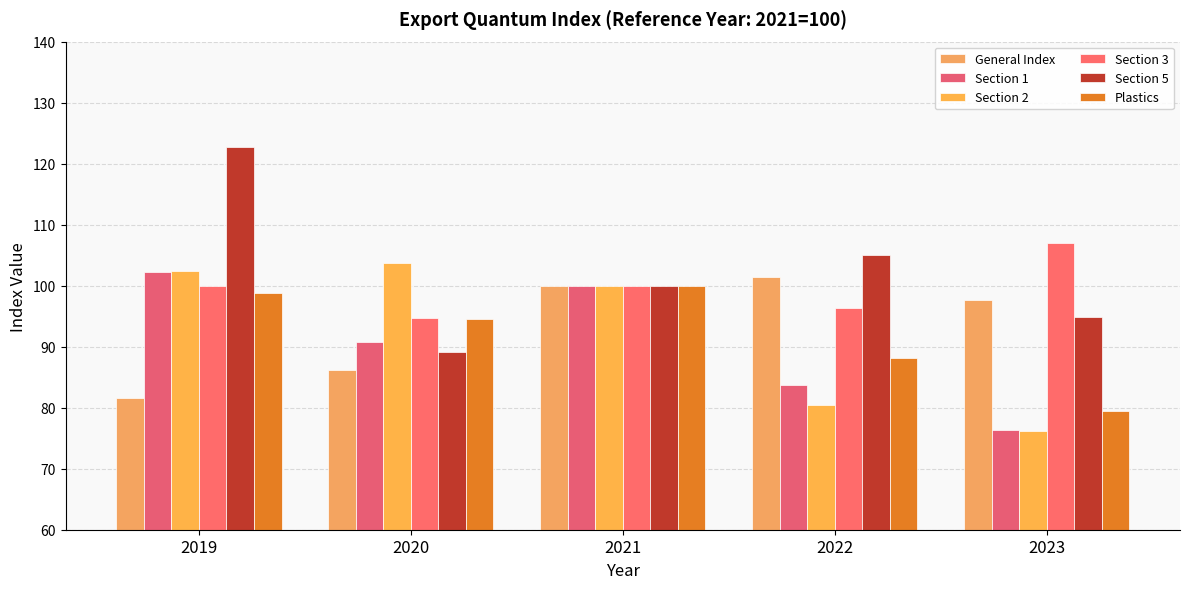

Which series has the largest total across all categories?

Section 5